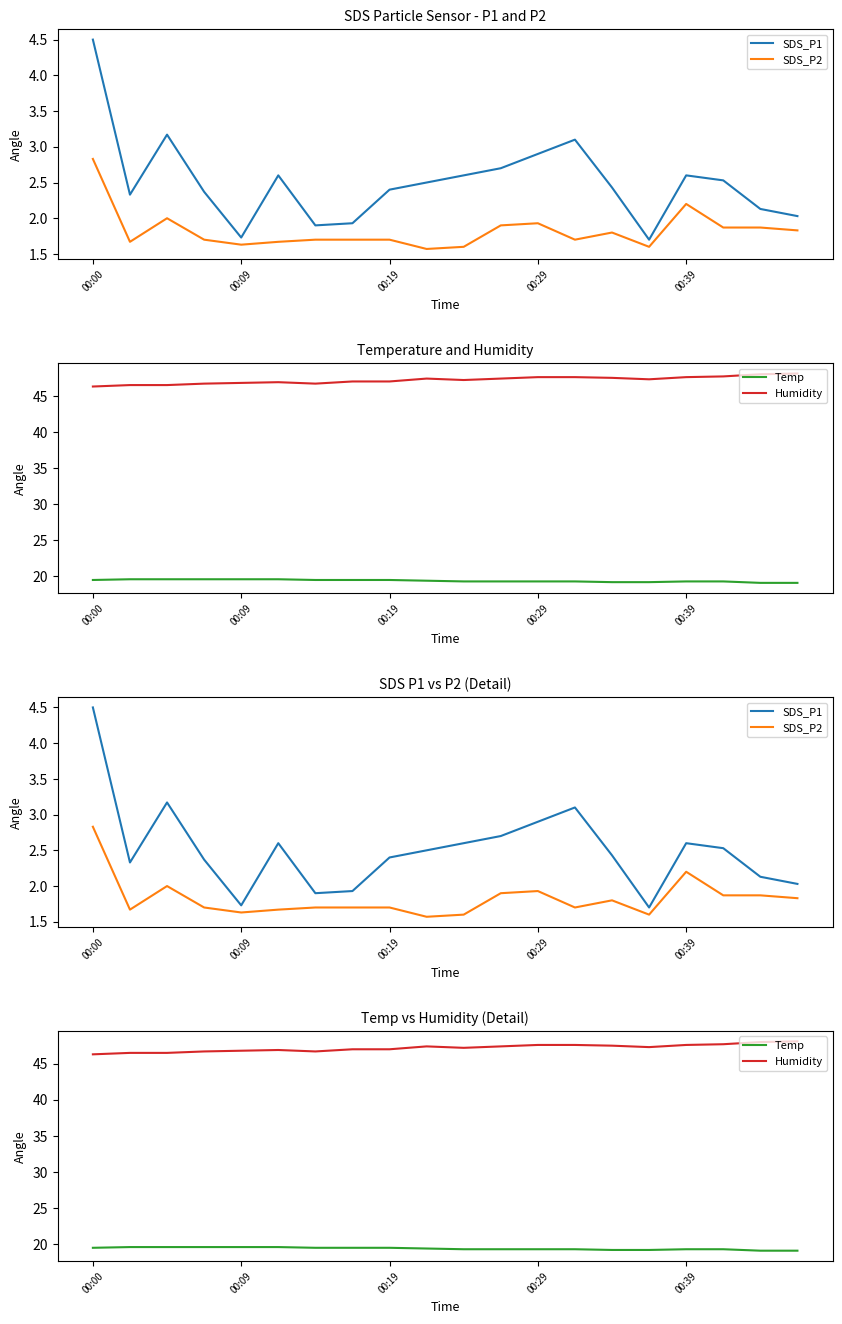

How many values in the Humidity series exceed 47?

11